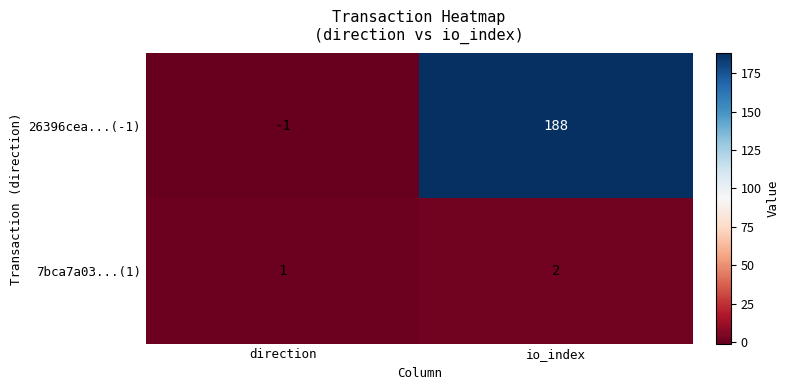

Which series has the largest total across all categories?

26396cea...(-1)